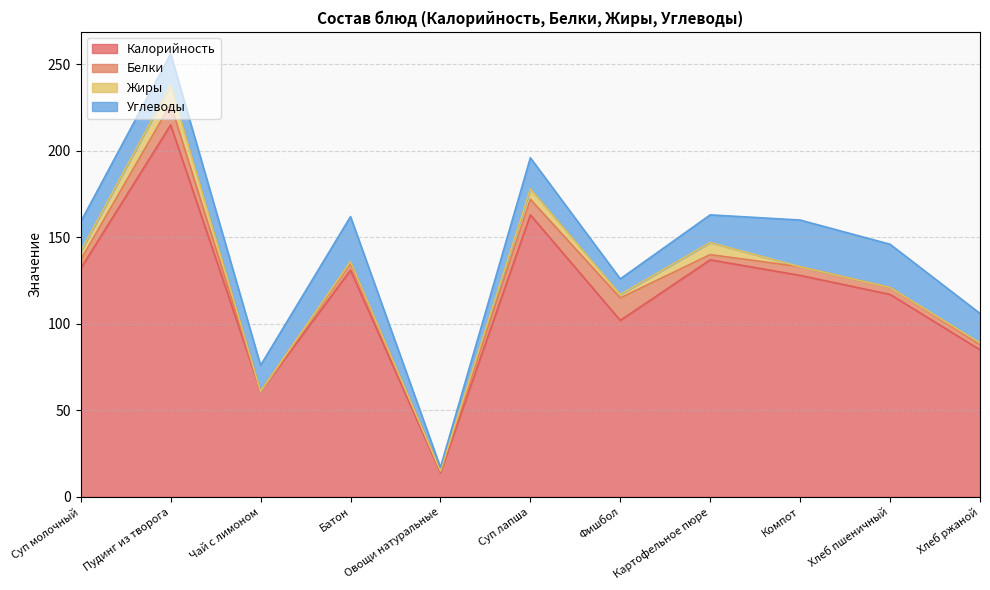

Between which two adjacent categories do Углеводы and Белки first intersect?

Суп лапша and Фишбол